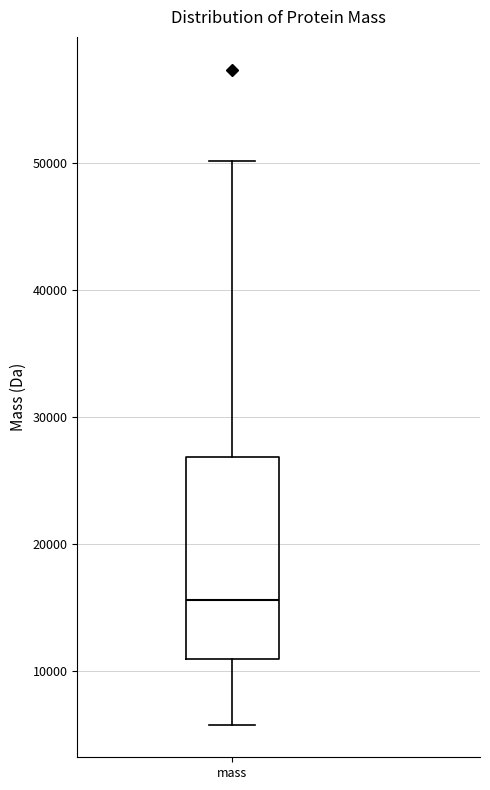

Transcribe this box plot: give where the median line is, the range the box spans, and where the two whiskers end, as read against the y-axis. The values are not printed on the chart, so give them approximately, as read against the axis.

median 16000, box 11000 to 27000, whiskers 6000 to 50000